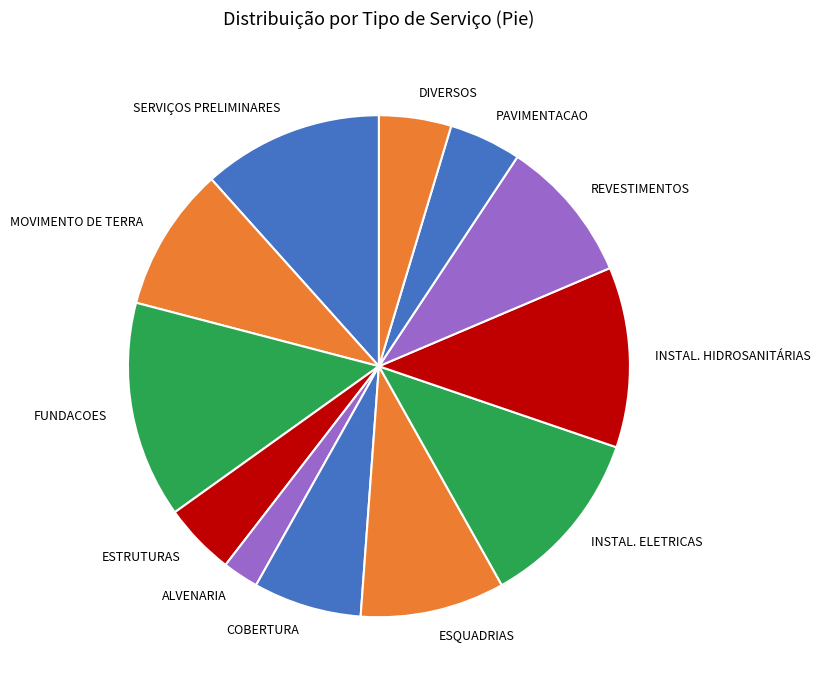

True or false: INSTAL. HIDROSANITÁRIAS accounts for 4% of the total.

False